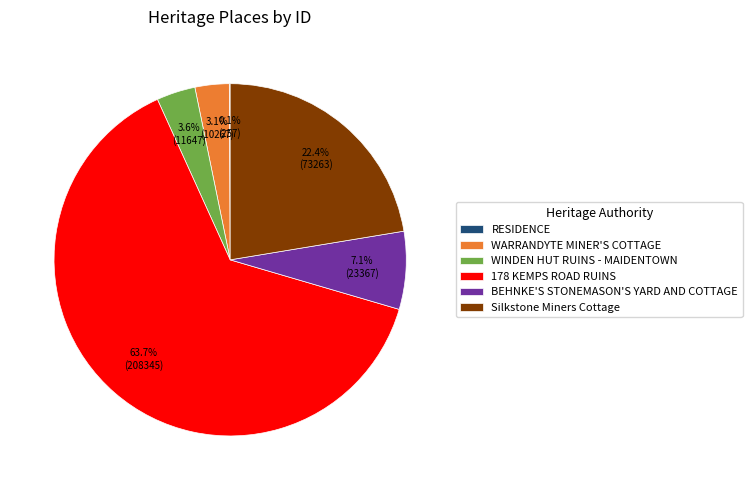

Is the sum of Silkstone Miners Cottage and 178 KEMPS ROAD RUINS greater than half?

Yes